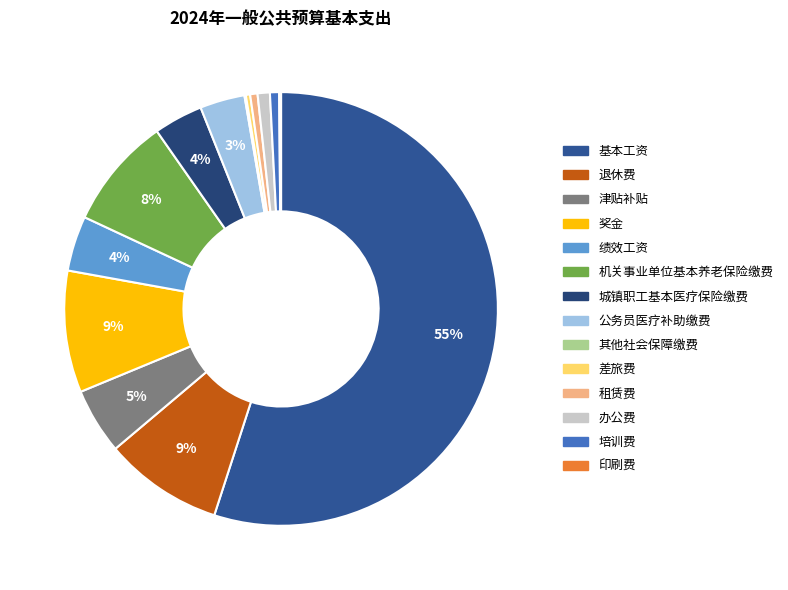

Is the sum of 津贴补贴 and 办公费 greater than half?

No